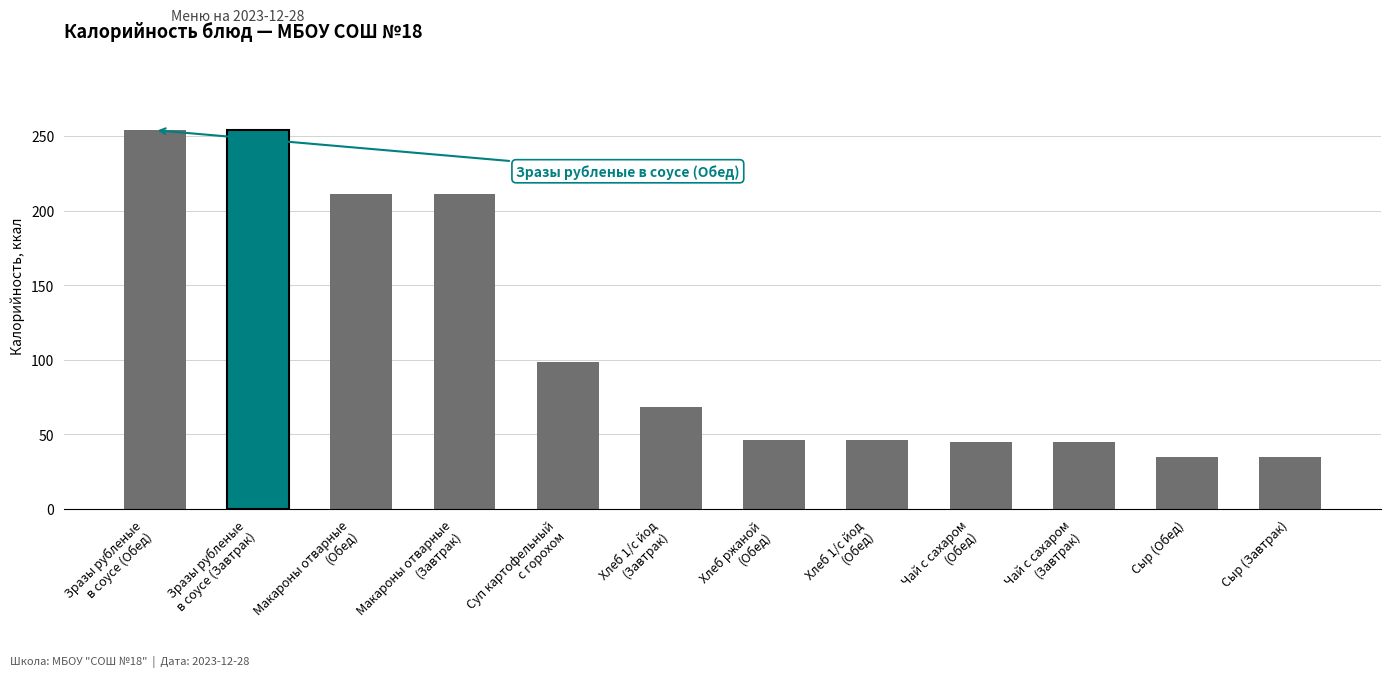

What is the average value?

112.5